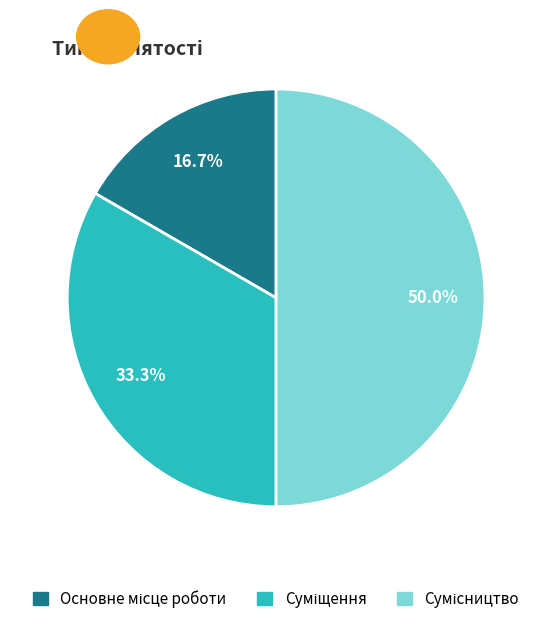

True or false: Основне місце роботи accounts for 17% of the total.

True